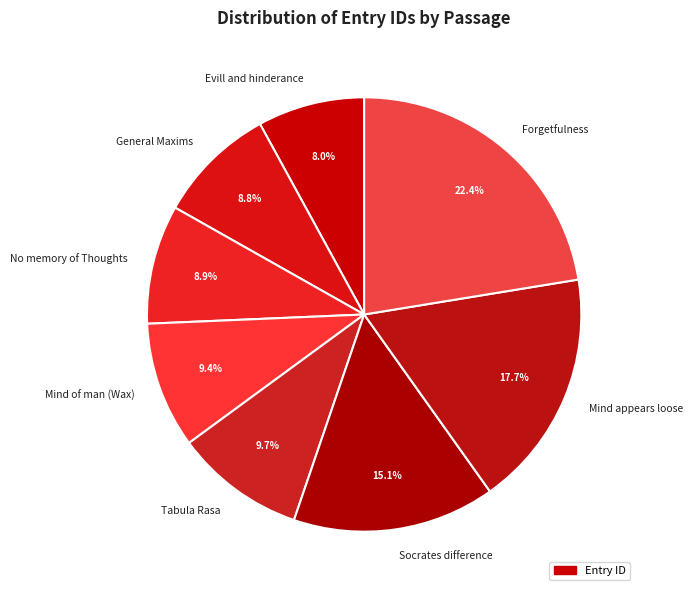

Which has a higher value, Tabula Rasa or No memory of Thoughts?

Tabula Rasa